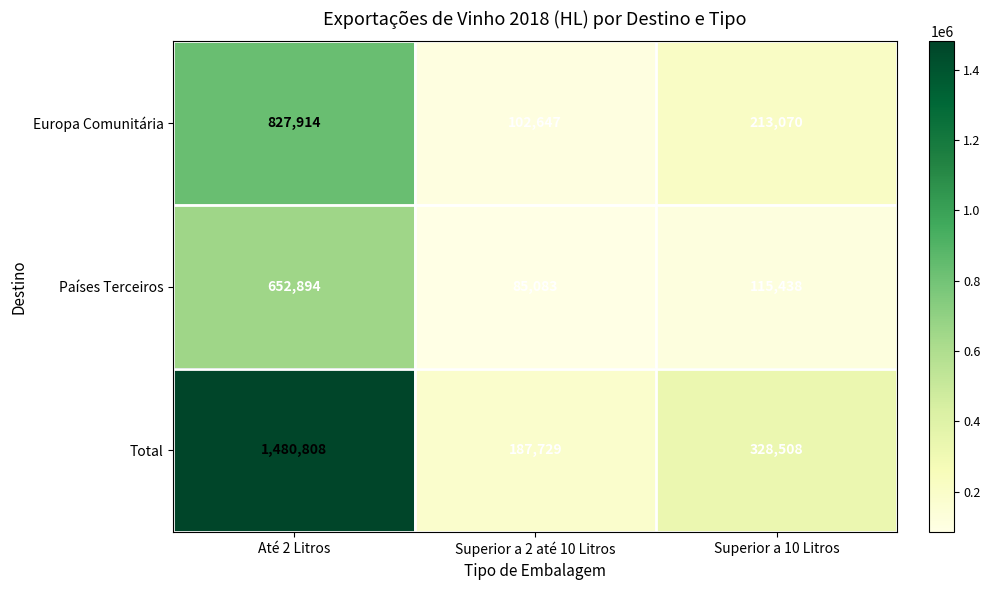

Is it true that Europa Comunitária equals 827914 at Até 2 Litros?

True